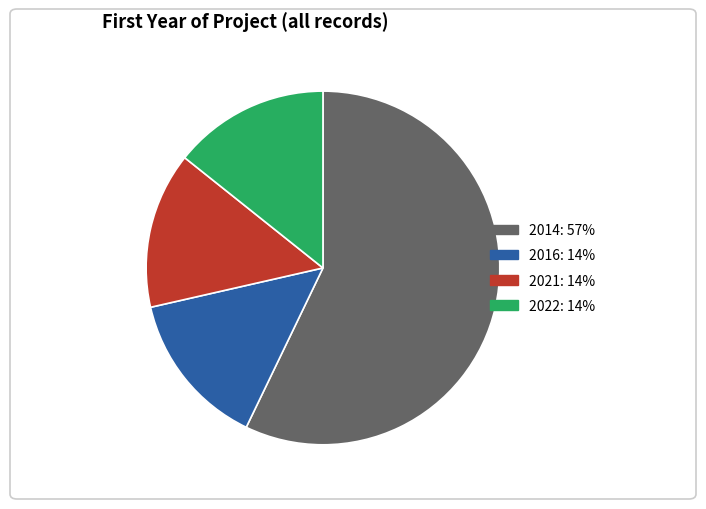

Does any single category account for the majority?

Yes